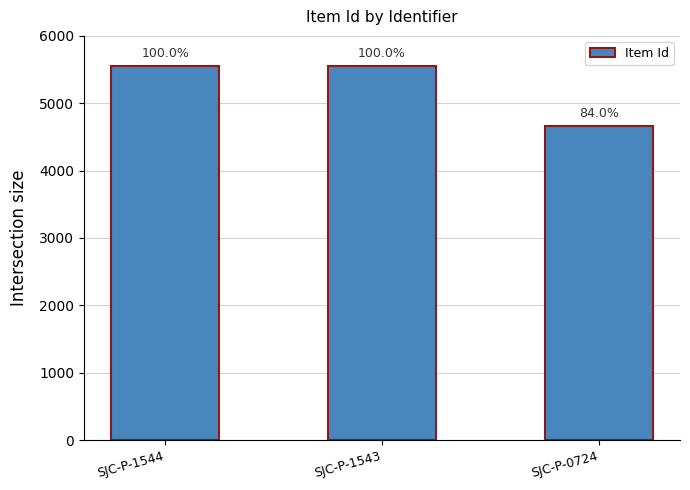

How many bars are there in total?

3